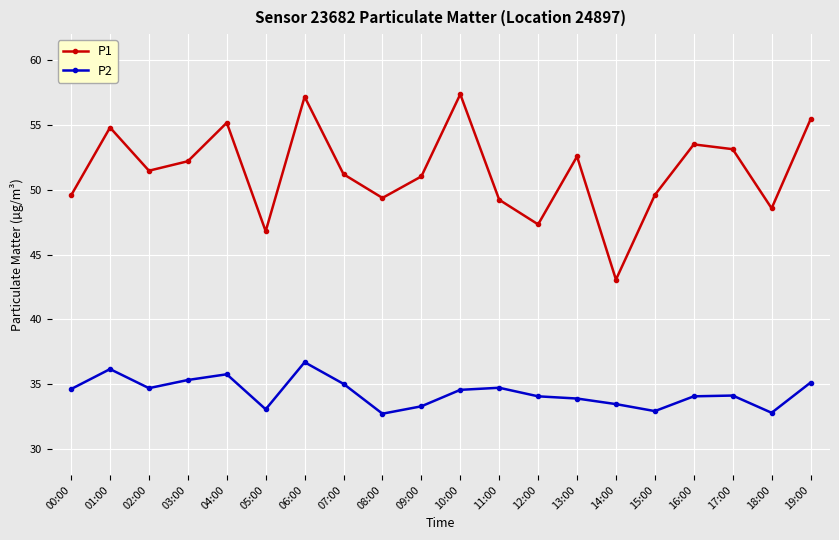

What are all the series names shown in the legend?

P1, P2